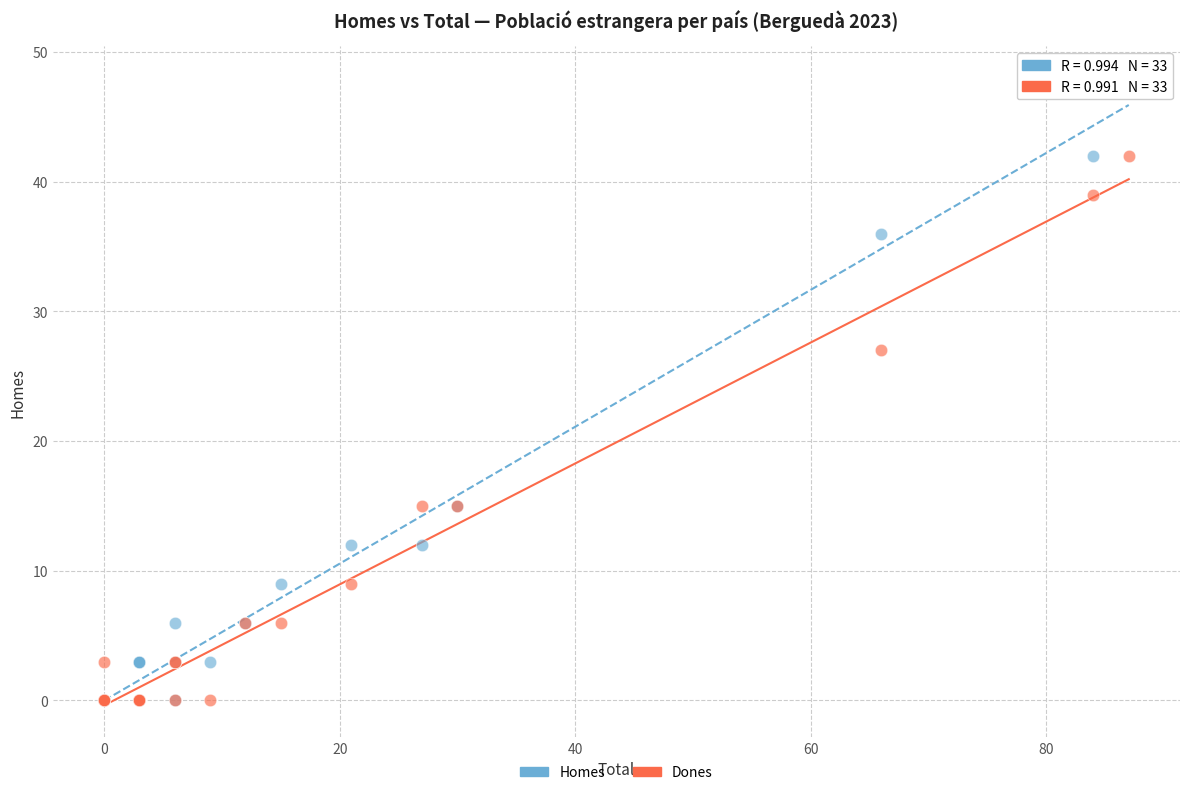

In the Homes series, what Y value is closest to 24?

15